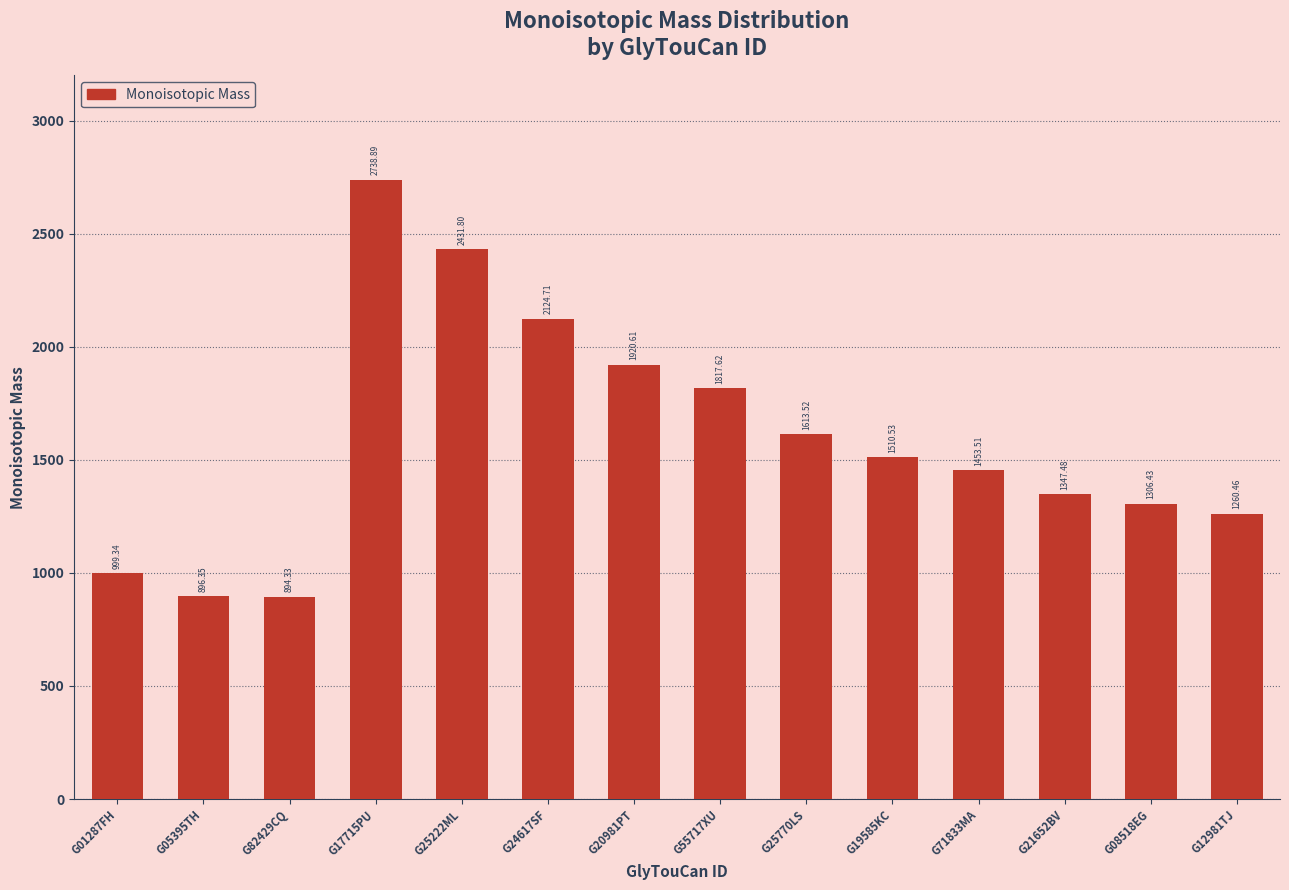

Reading left to right, extract all data points from this chart.

G01287FH=999.3	G05395TH=896.4	G82429CQ=894.3	G17715PU=2738.9	G25222ML=2431.8	G24617SF=2124.7	G20981PT=1920.6	G55717XU=1817.6	G25770LS=1613.5	G19585KC=1510.5	G71833MA=1453.5	G21652BV=1347.5	G08518EG=1306.4	G12981TJ=1260.5